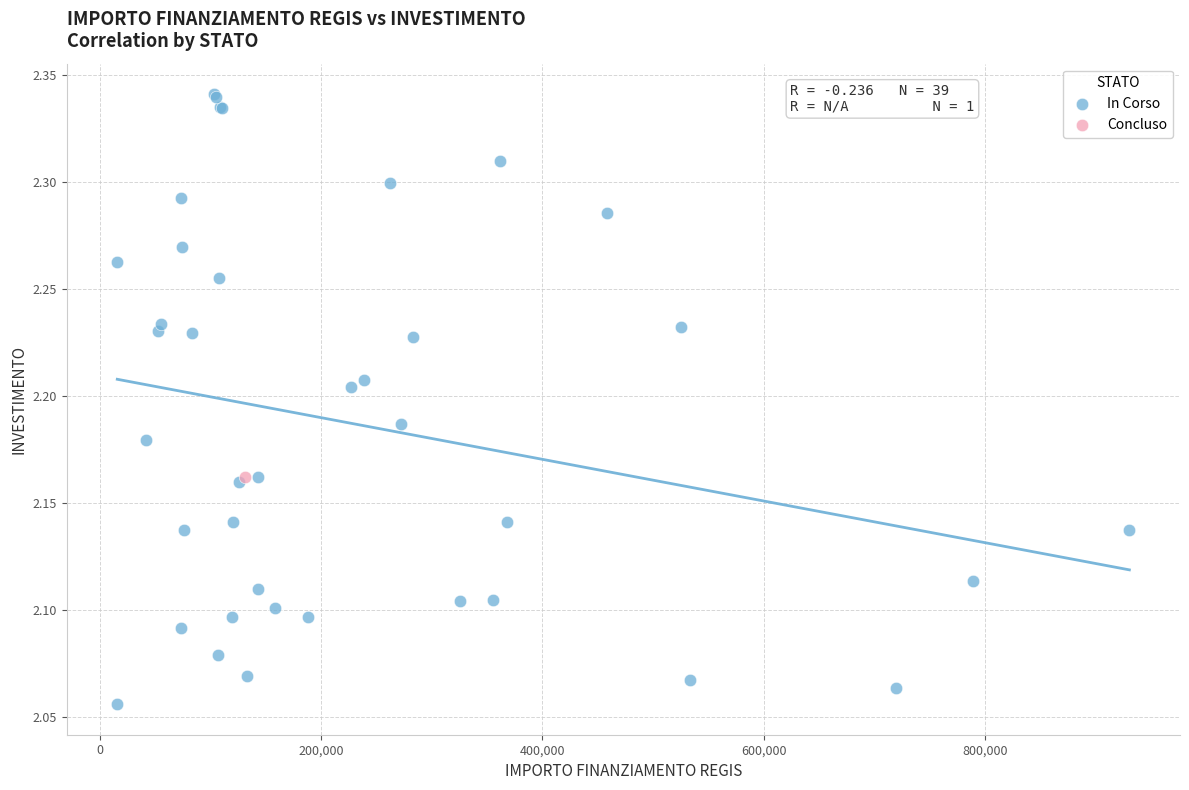

What are all the series names shown in the legend?

In Corso, Concluso